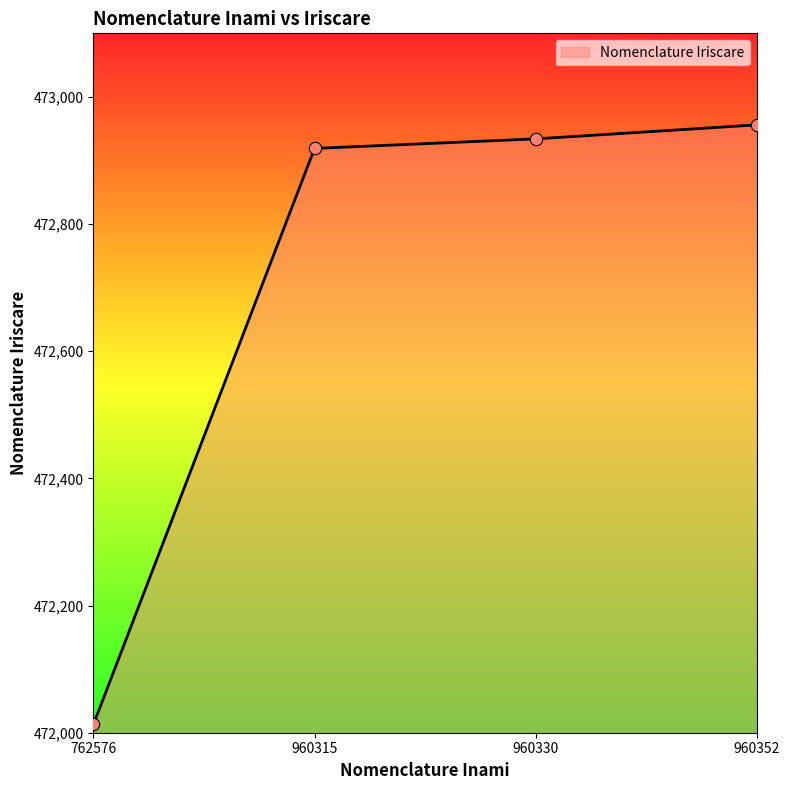

Approximately how many times larger is the value at 960315 compared to 960330?

1.0